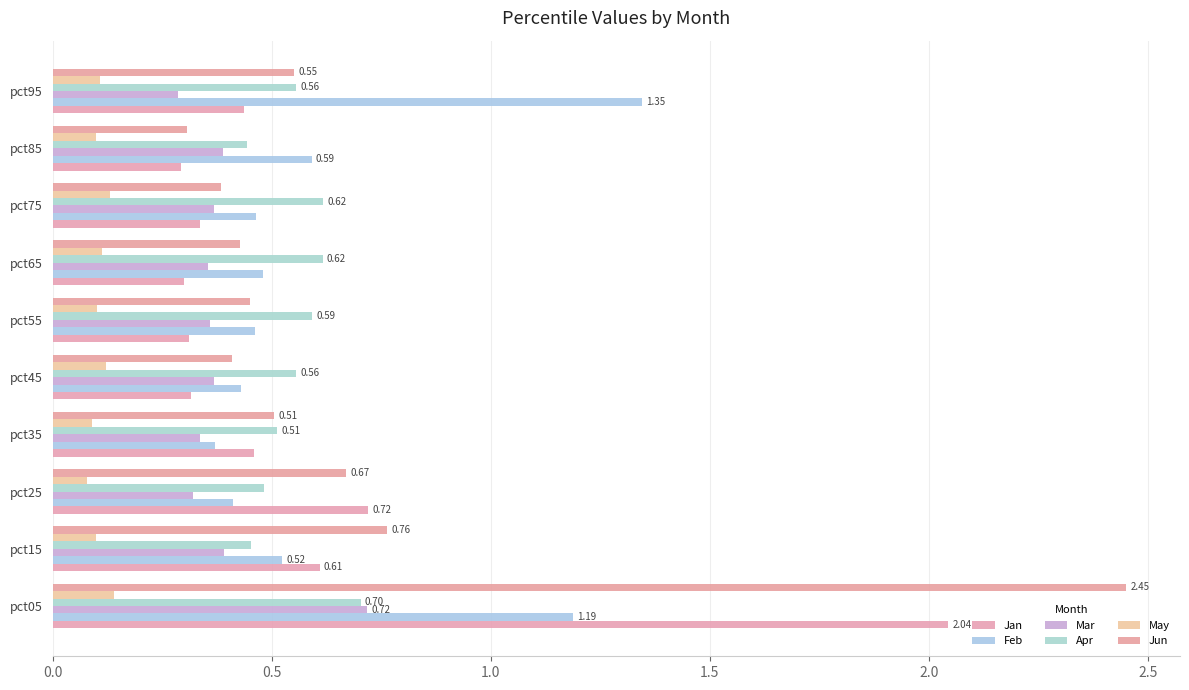

What is the value of the May bar at the 1st from the left?

0.1